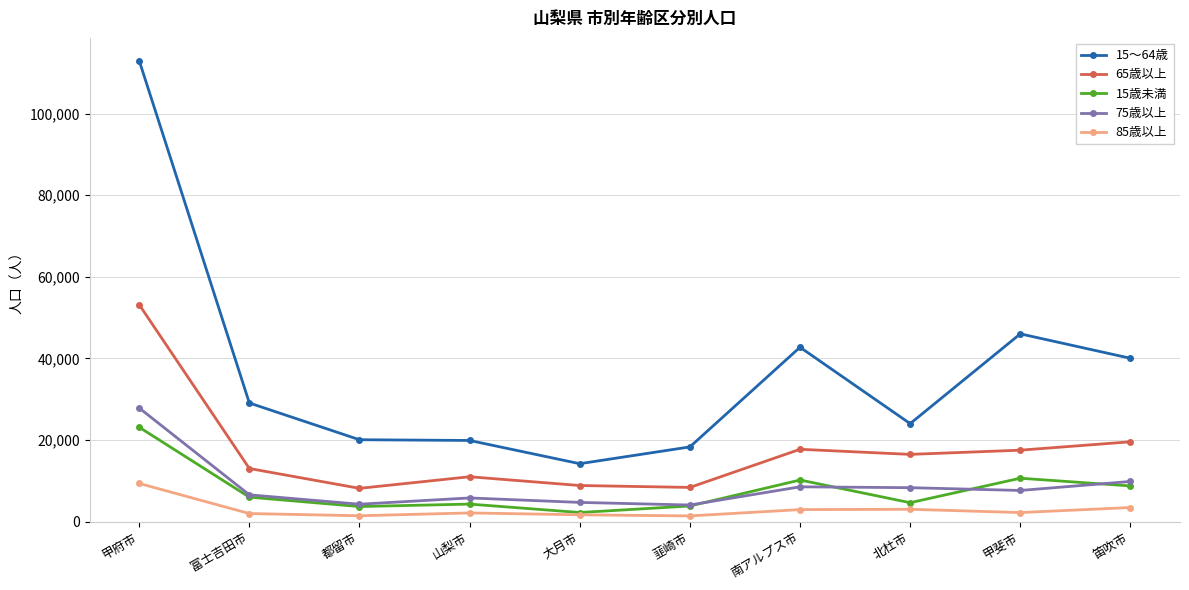

At 甲斐市, list the series in order from largest to smallest.

15～64歳, 65歳以上, 15歳未満, 75歳以上, 85歳以上